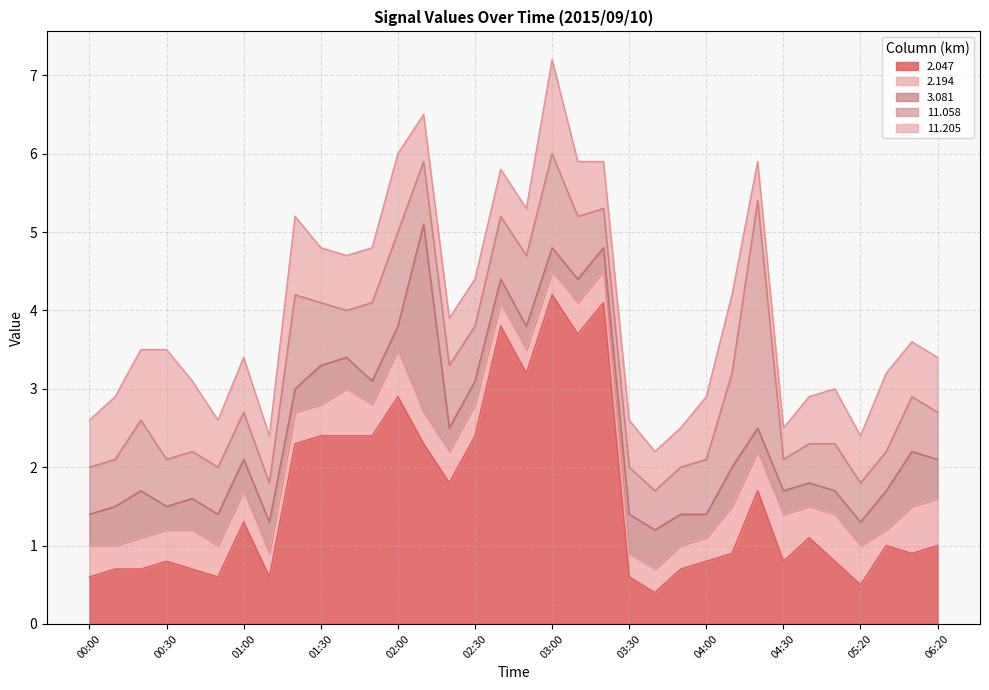

What is the approximate value of 3.081 at 03:50?

0.4